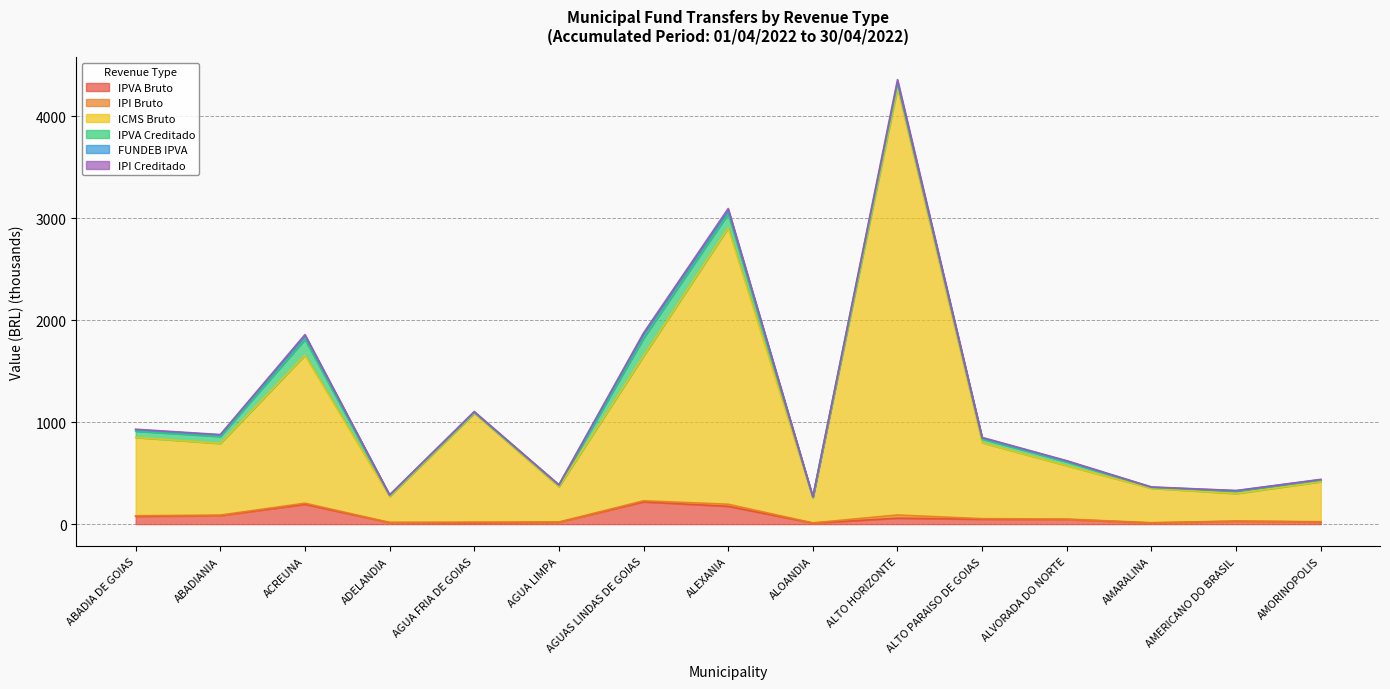

At which category is the sum across all series the highest?

ALTO HORIZONTE